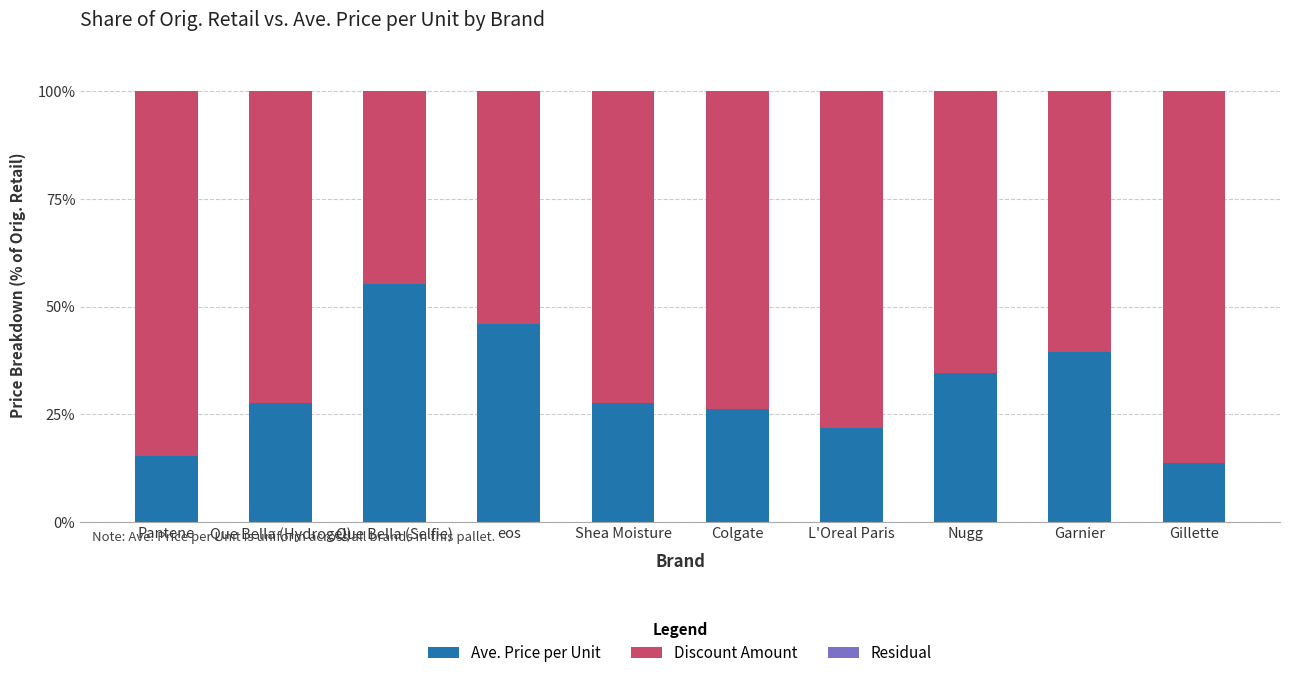

The value of Ave. Price per Unit at Garnier is 39.4. True or false?

True